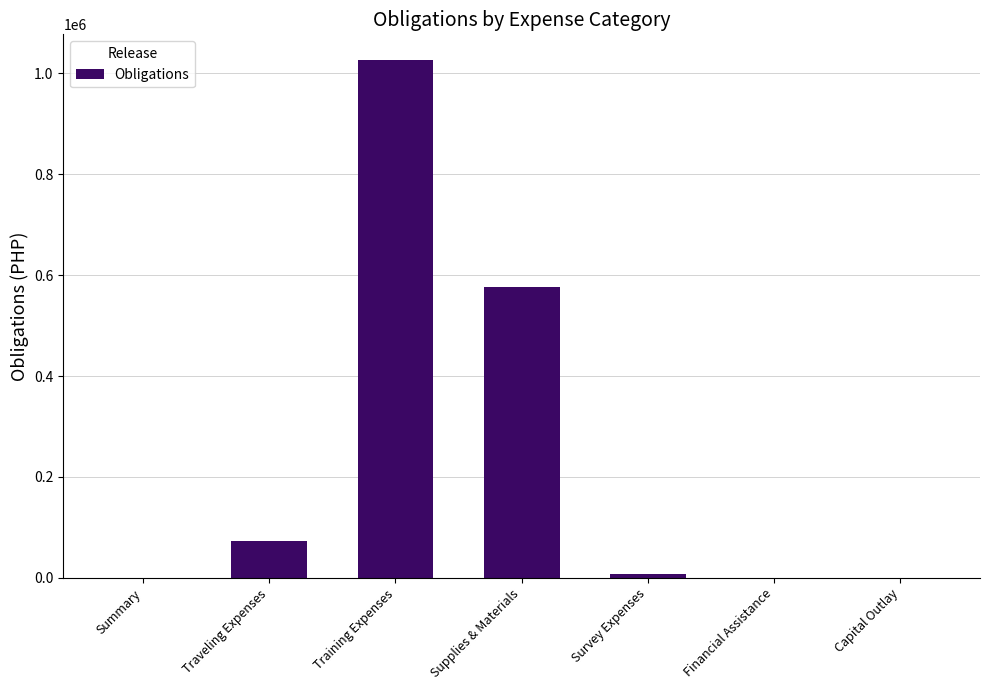

What value does the data have at Survey Expenses?

7800.0